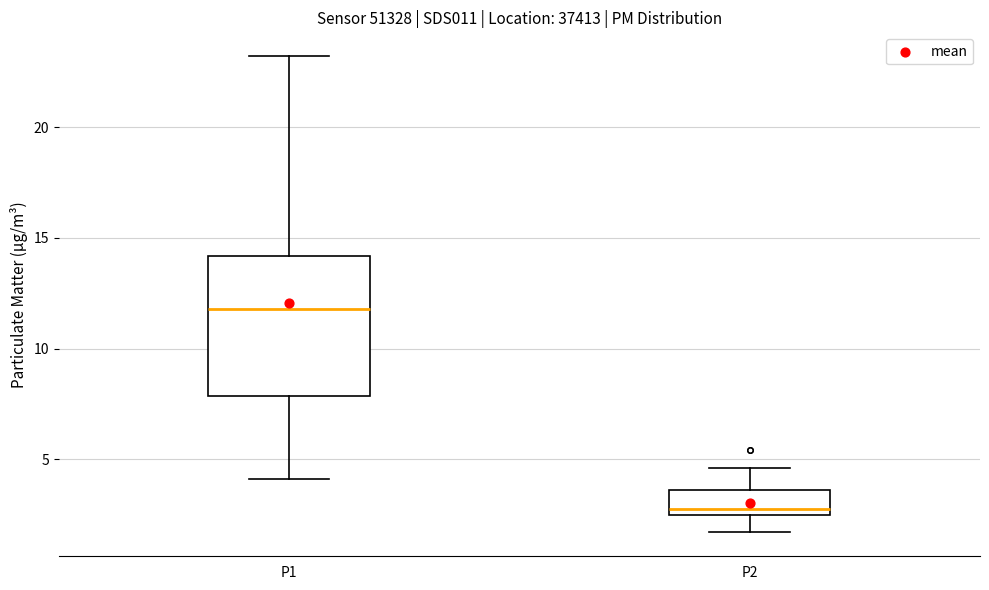

Which box's median line is the highest?

P1